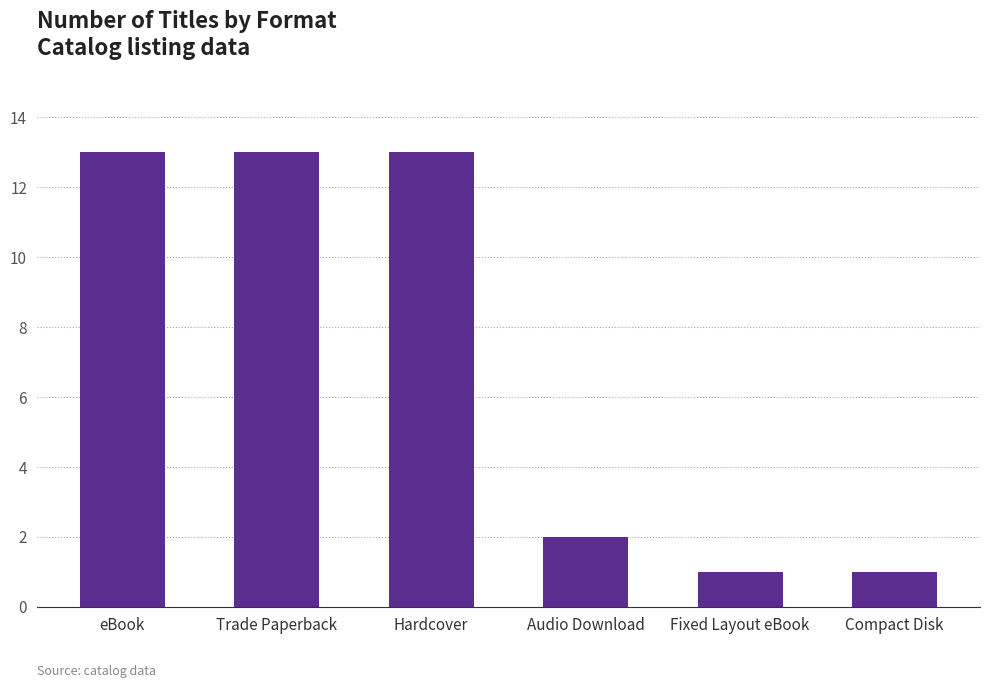

Is it true that the value at Audio Download is 4?

False